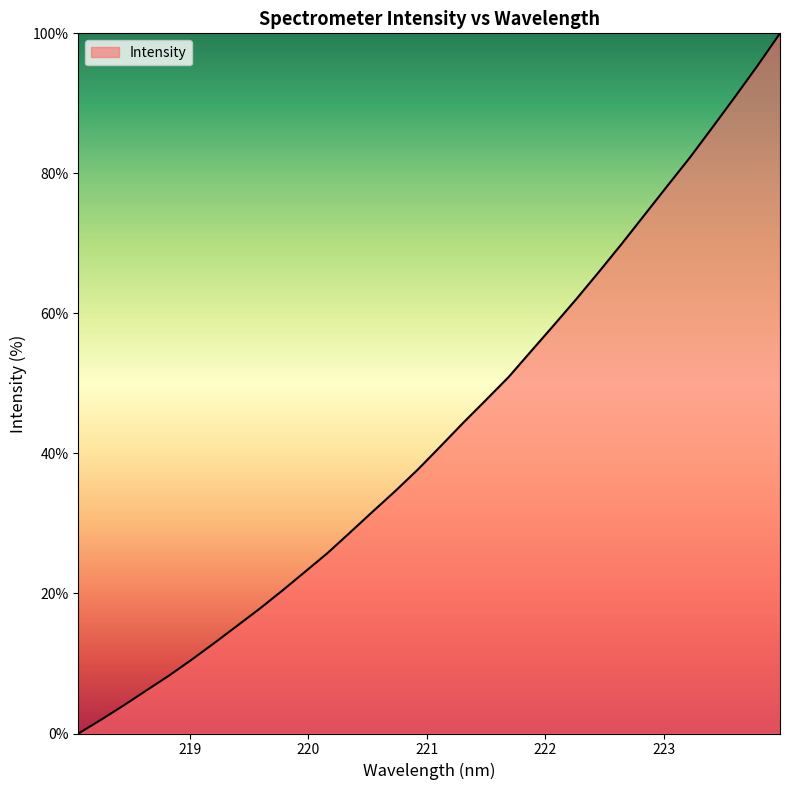

What is the difference between the maximum and minimum values?

100.0